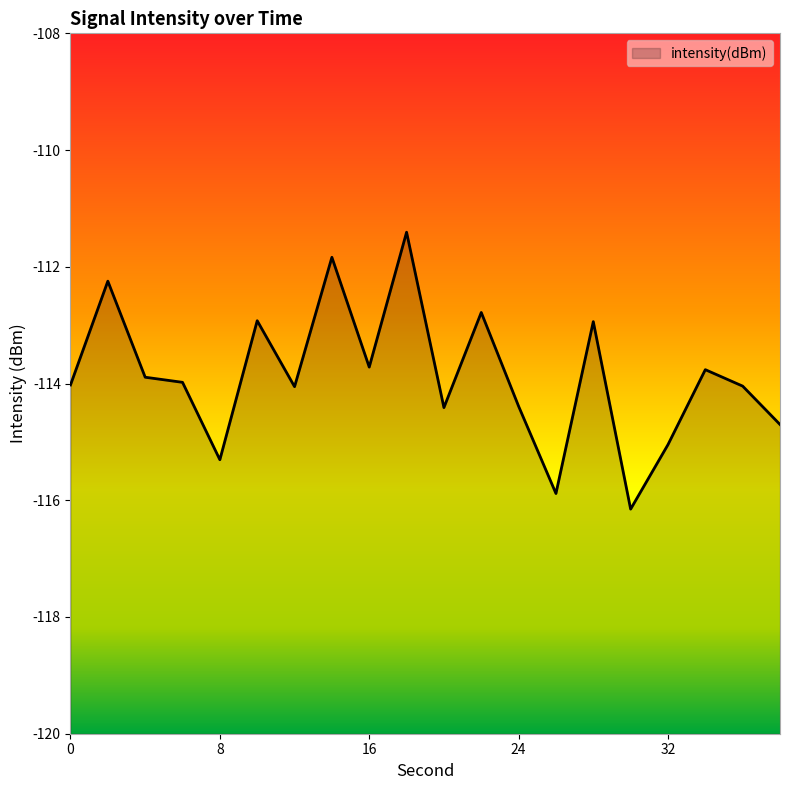

Where does the data first go above -113?

2